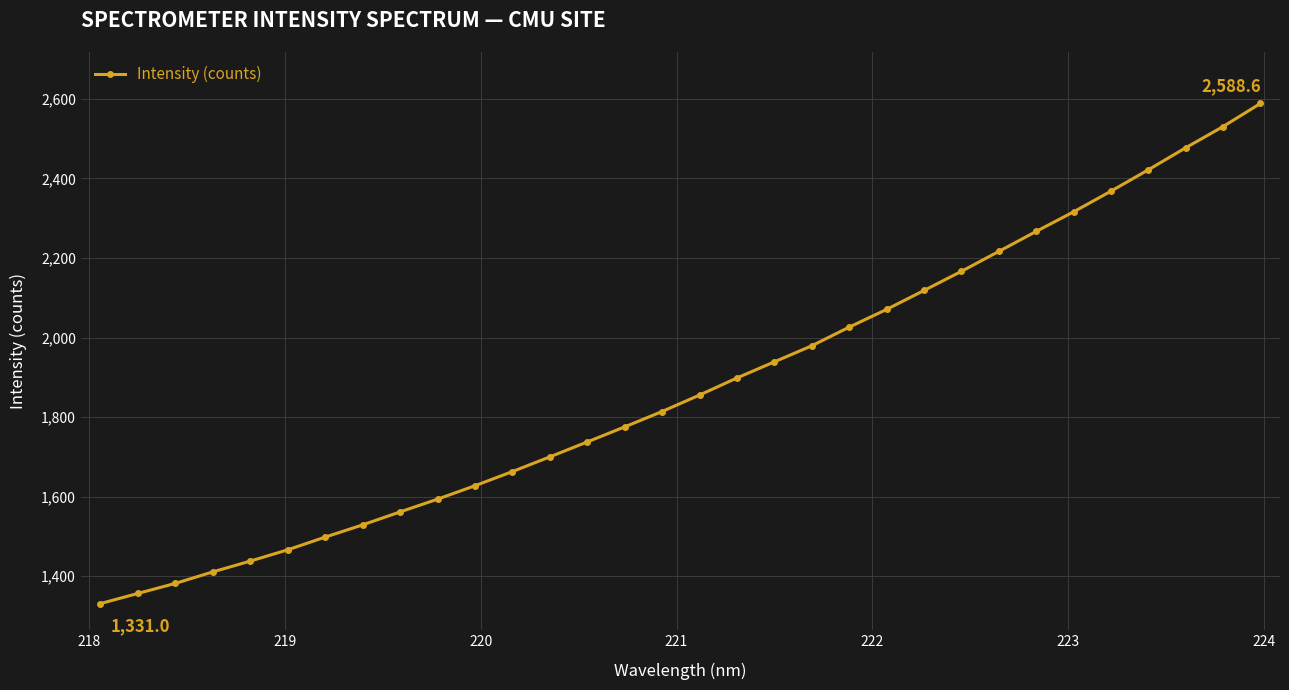

True or false: the data has more than 0 interior local peaks.

False